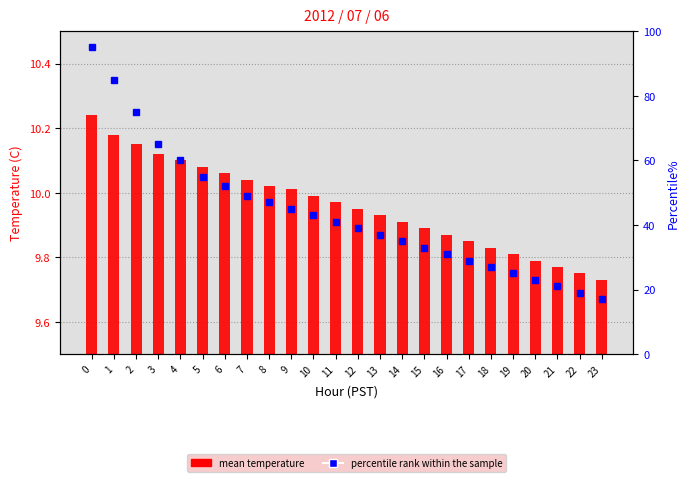

Which category has the lowest value in the mean temperature series?

23